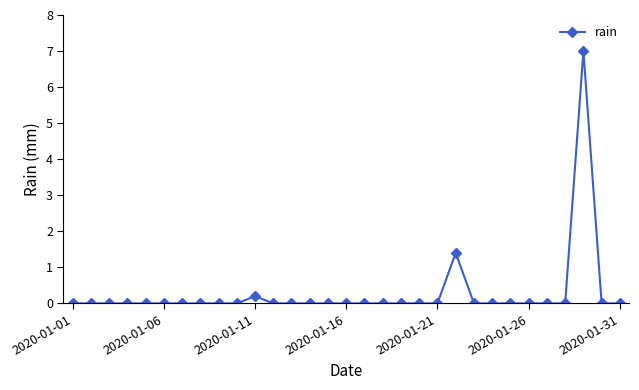

Count the number of categories in the chart.

31